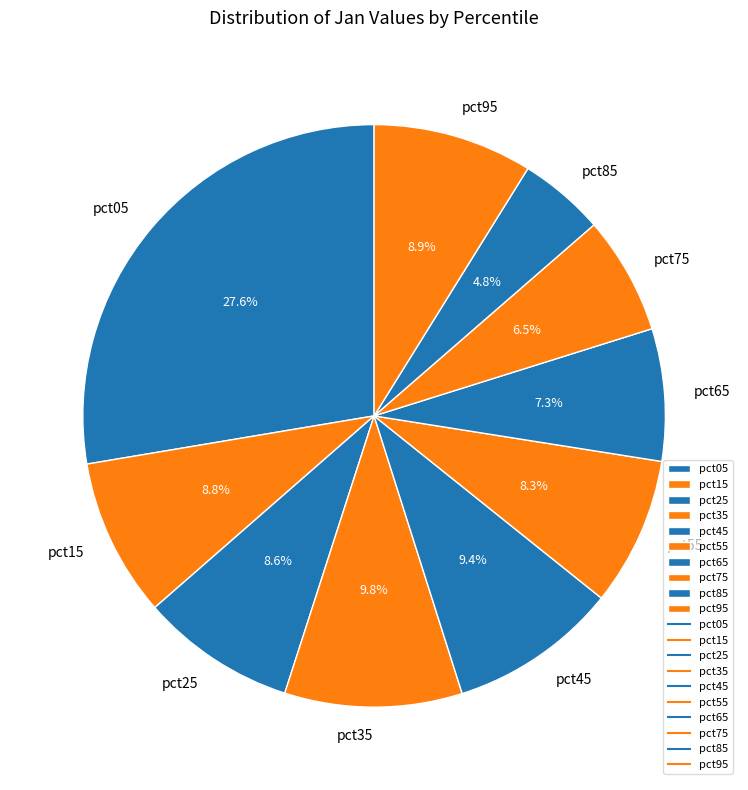

Which category has the smallest portion of the pie?

pct85